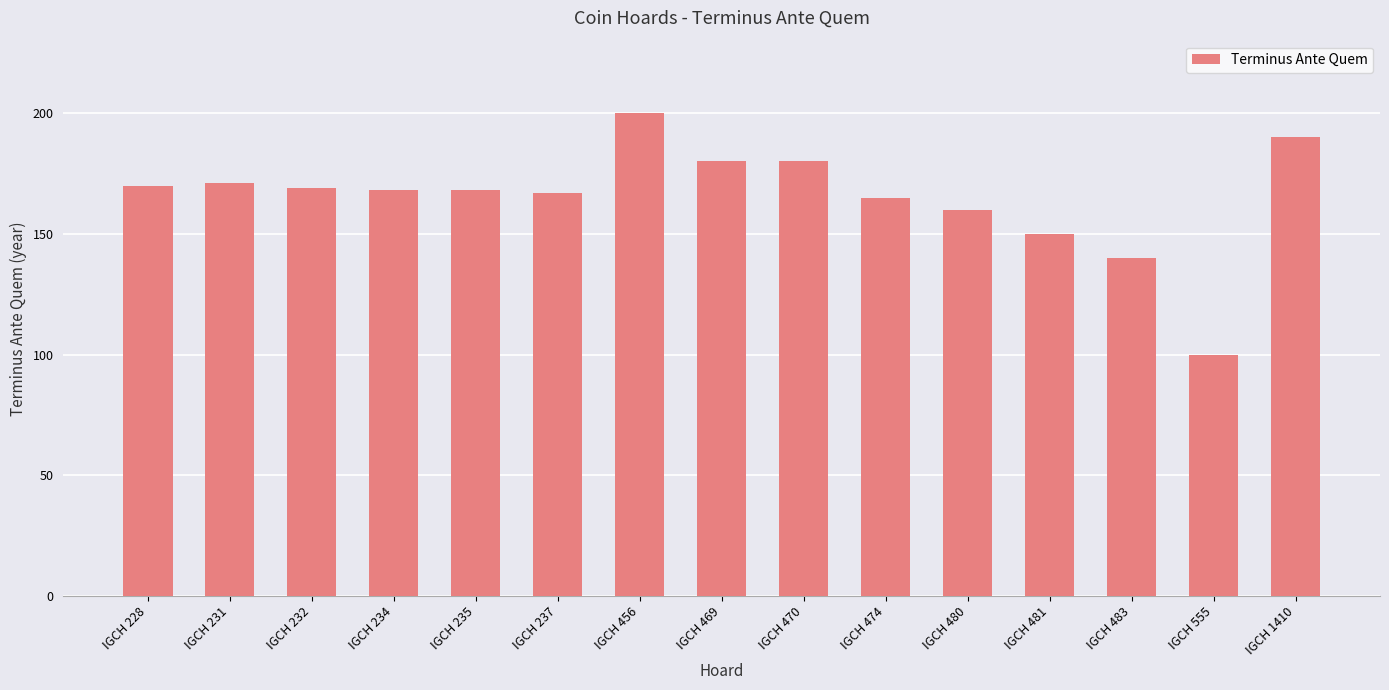

What is the value of the 6th bar from the left?

167